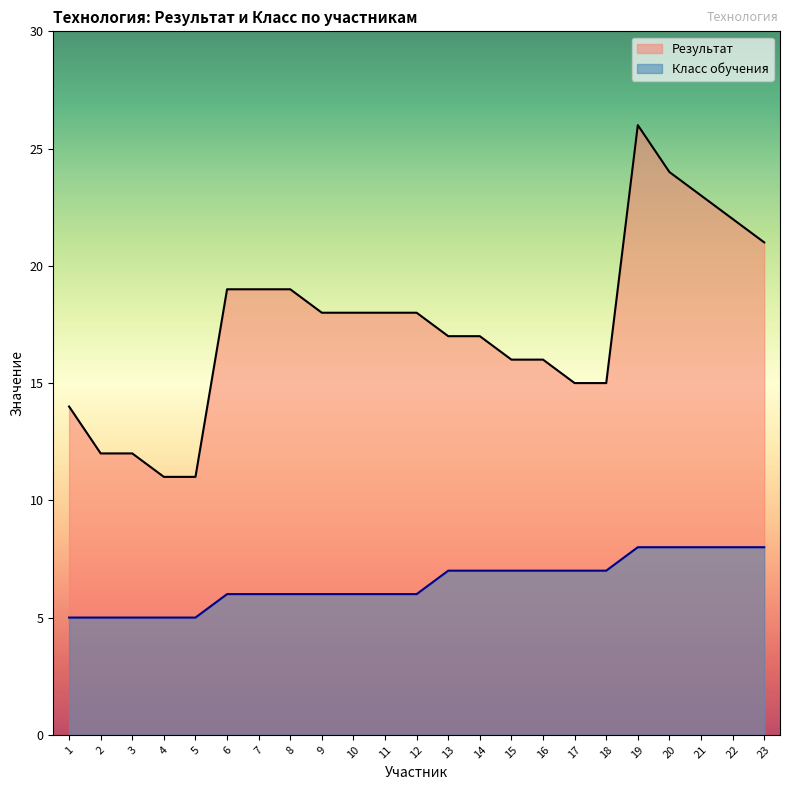

What is the value of the Класс обучения point at the 19th from the left?

8